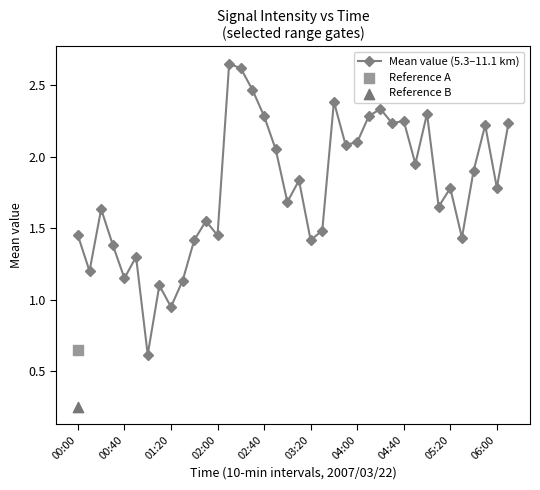

Where does the Mean value (5.3–11.1 km) series first go above 1?

00:00